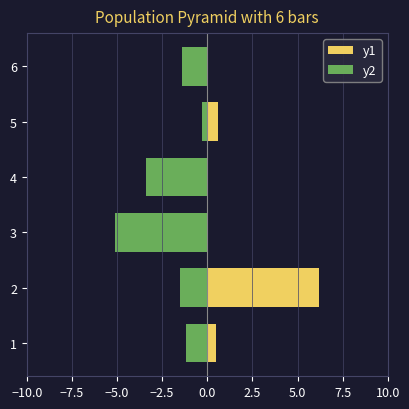

Reading right to left, extract all data points from this chart.

y1: -0.2	0.6	-0.3	-3.9	6.2	0.5
y2: -1.4	-0.3	-3.4	-5.1	-1.5	-1.2